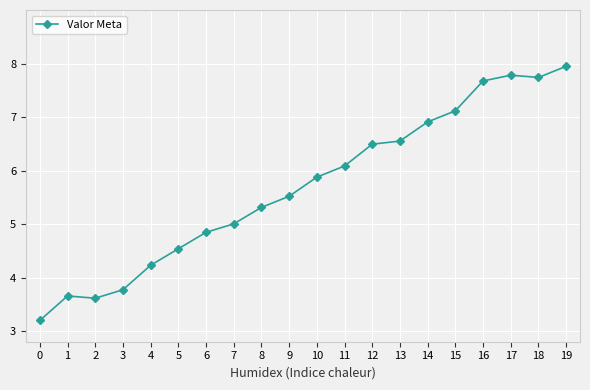

What is the difference between the maximum and second lowest values?

4.3